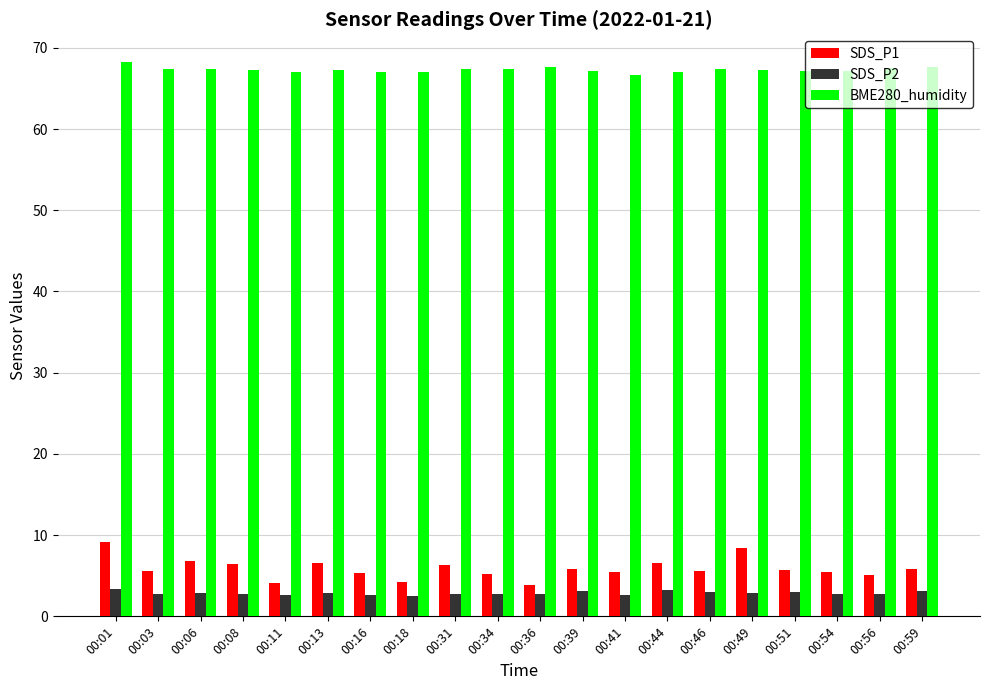

How many bars are there in each group?

3